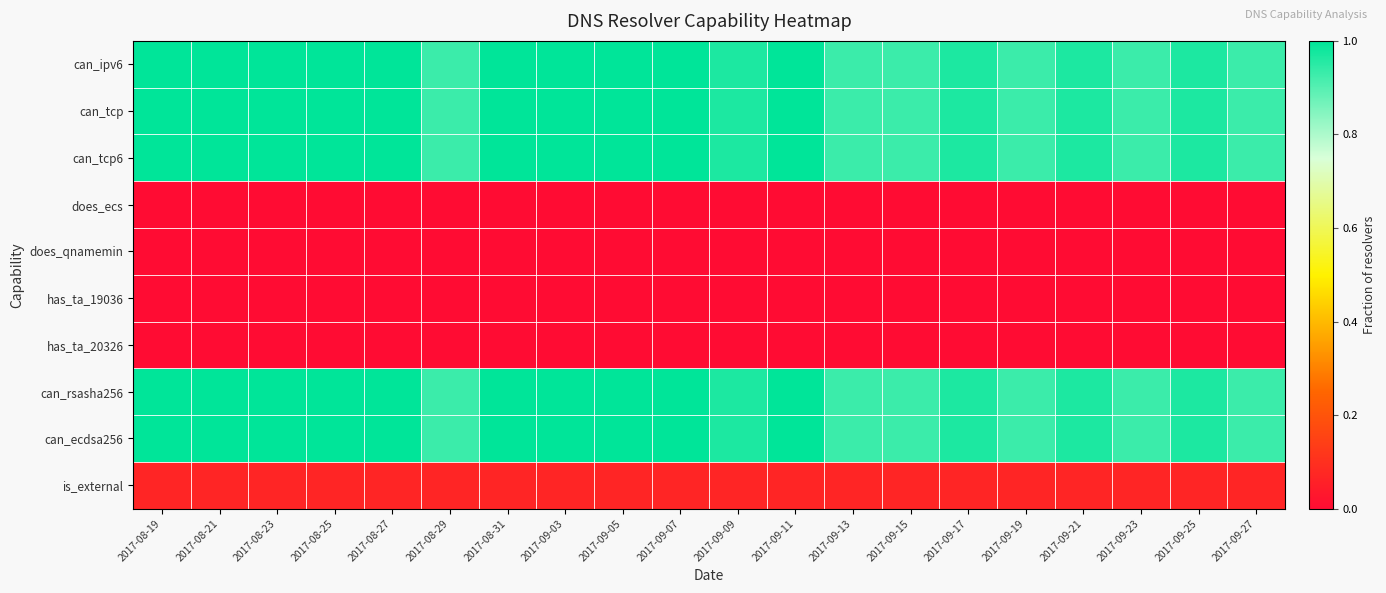

At 2017-09-05, list the series in order from largest to smallest.

can_ipv6, can_tcp, can_tcp6, can_rsasha256, can_ecdsa256, is_external, does_ecs, does_qnamemin, has_ta_19036, has_ta_20326